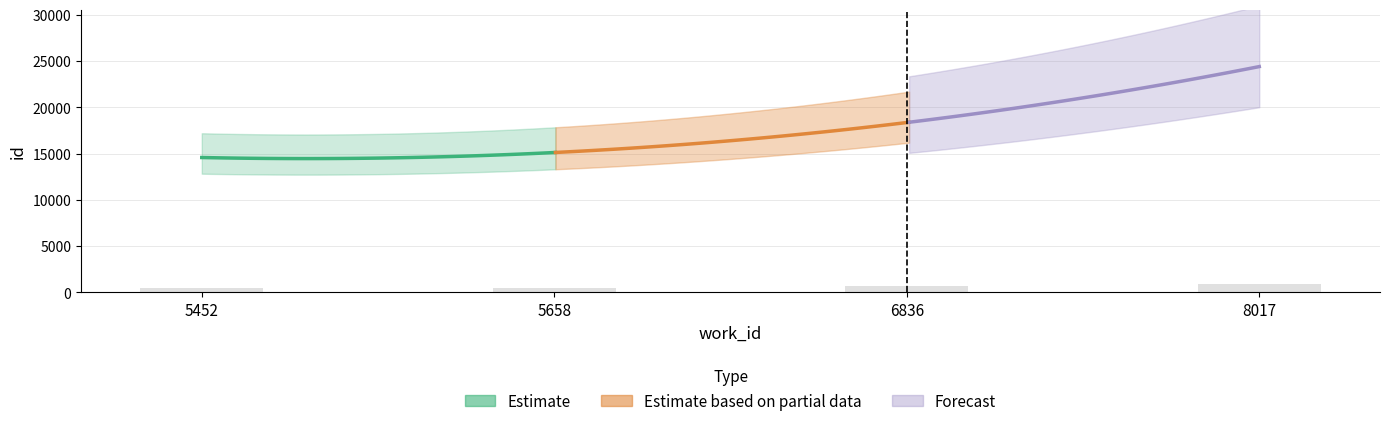

Rank the categories by value from lowest to highest.

5452, 5658, 6836, 8017